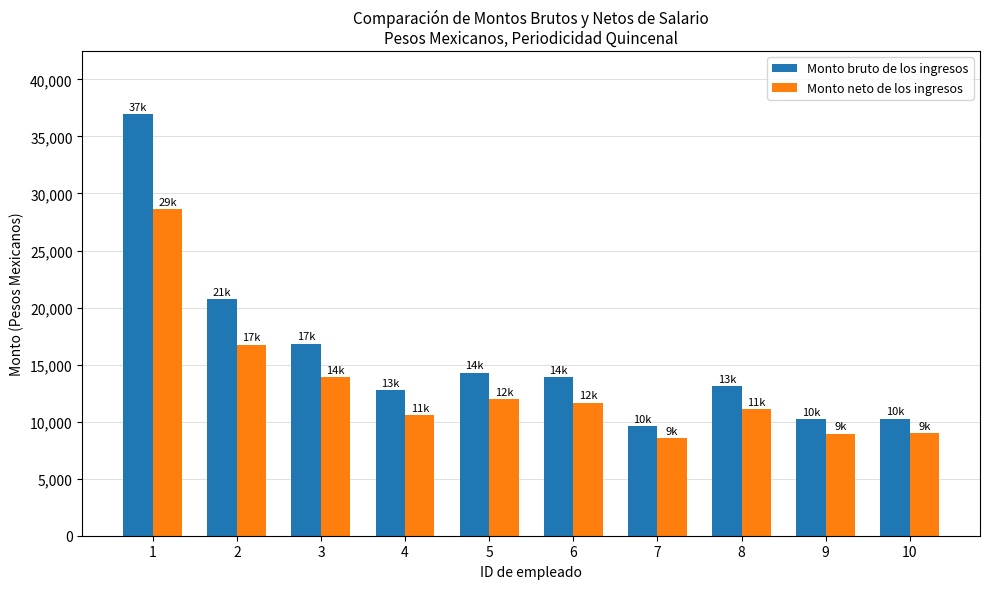

What is the difference between the Monto neto de los ingresos values at 3 and 5?

1927.6